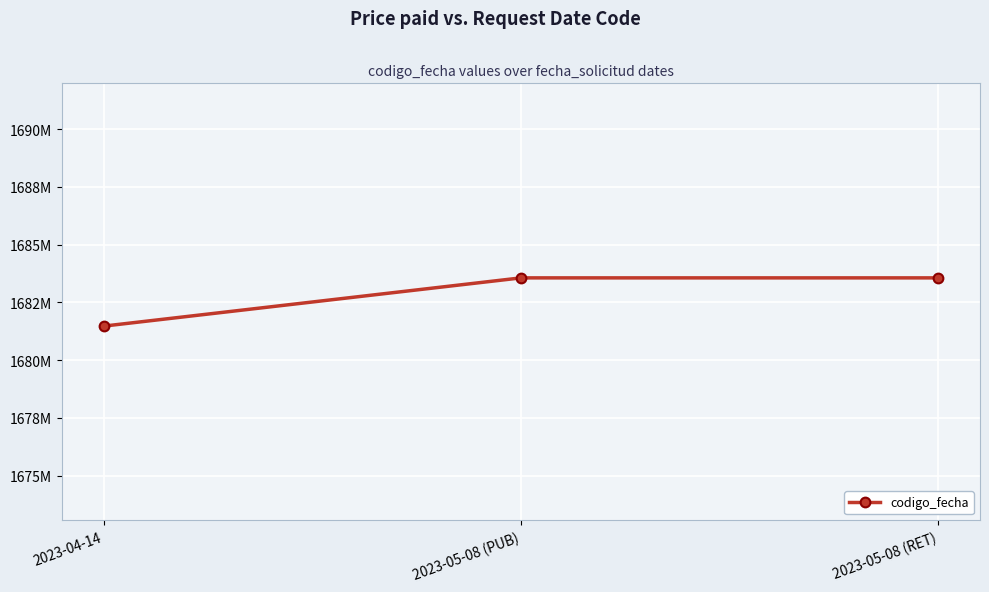

What is the label of the 2nd point from the right?

2023-05-08 (PUB)